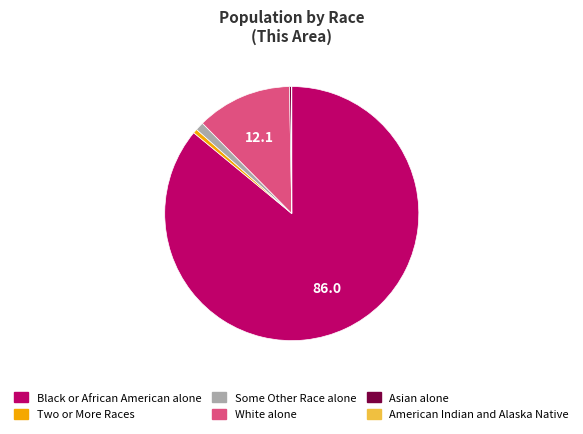

Which slice is the largest?

Black or African American alone